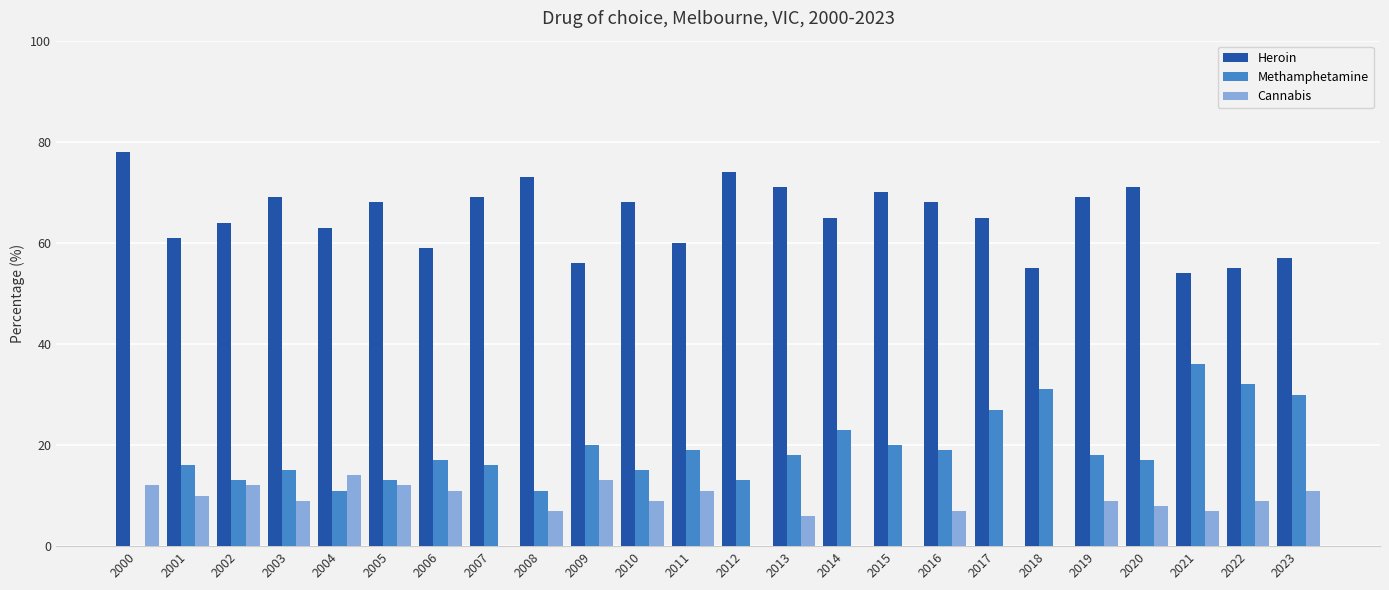

What is the sum of all Cannabis values?

177